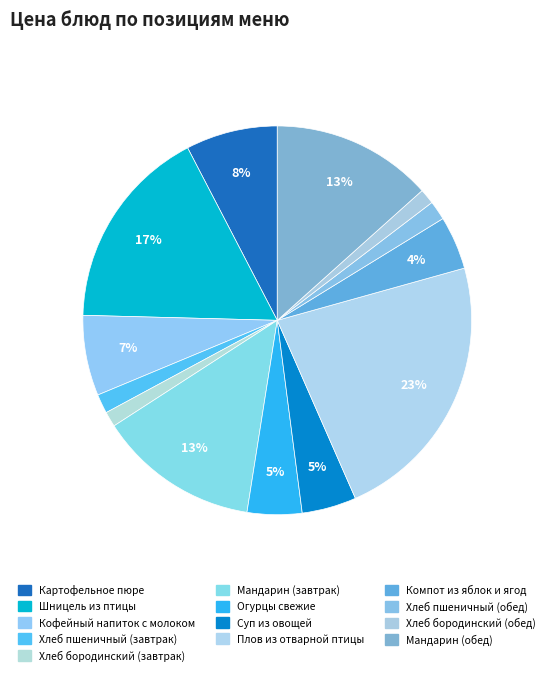

Is there a majority slice in this chart?

No